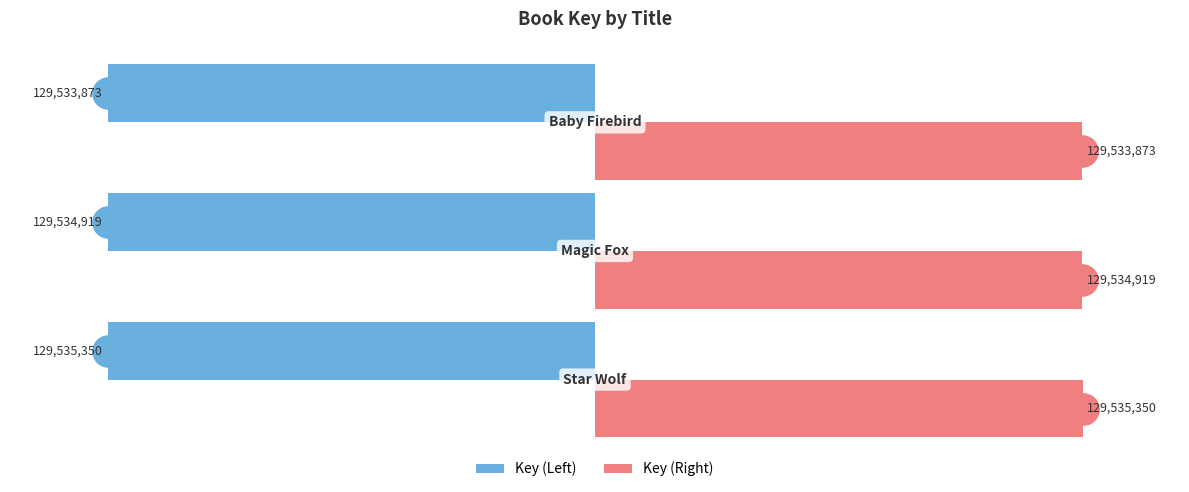

What are all the series names shown in the legend?

Key (Left), Key (Right)